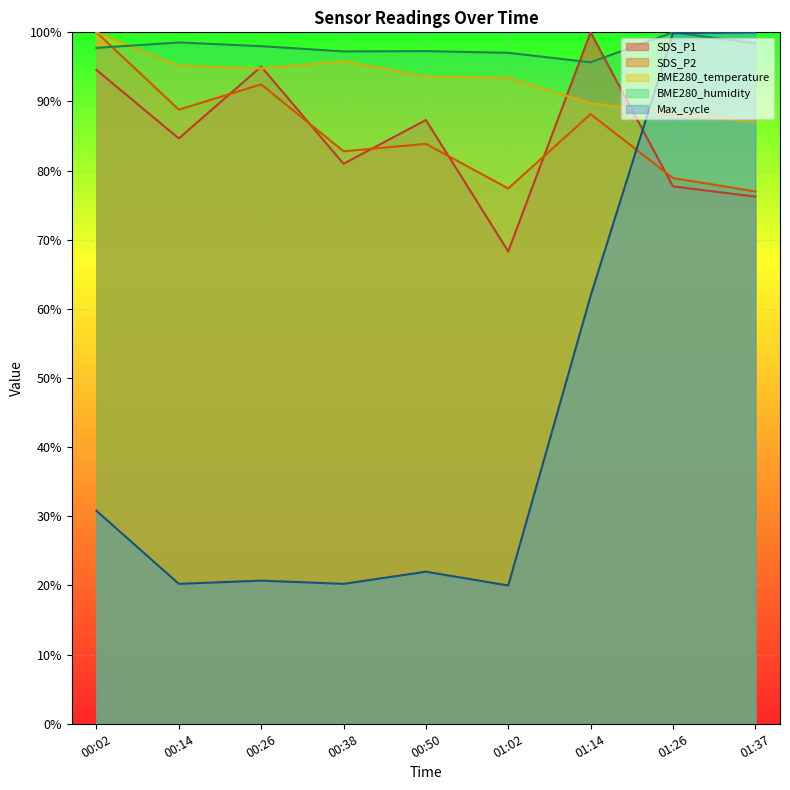

How many values in the SDS_P1 series are below 84?

4